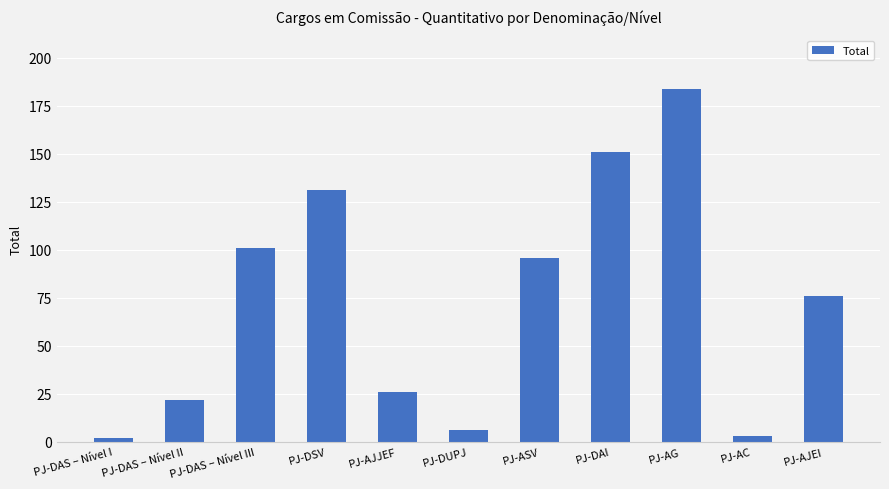

Between PJ-AJEI and PJ-AJJEF, which is larger?

PJ-AJEI